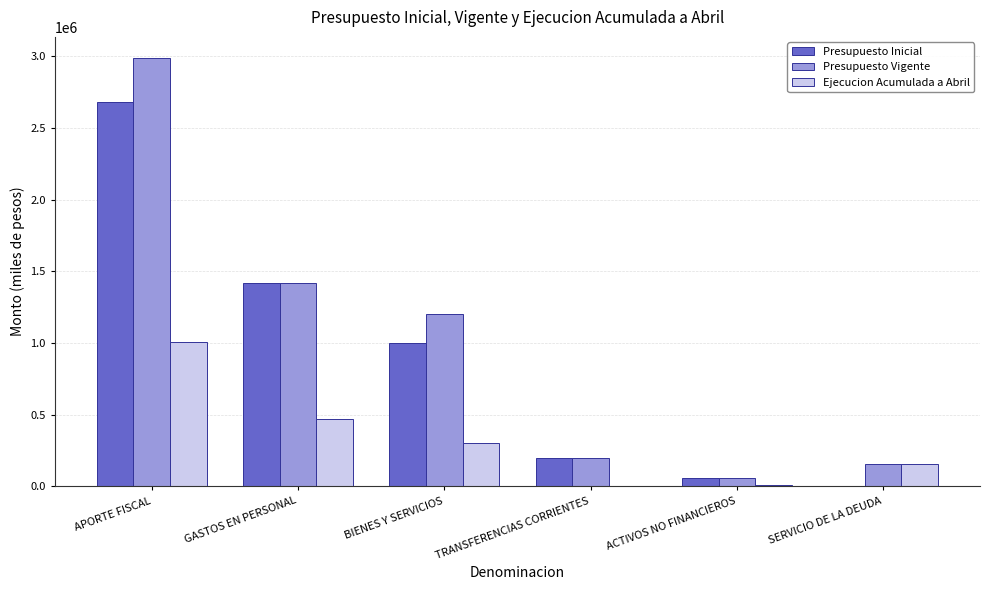

What is the greatest value displayed?

2984802